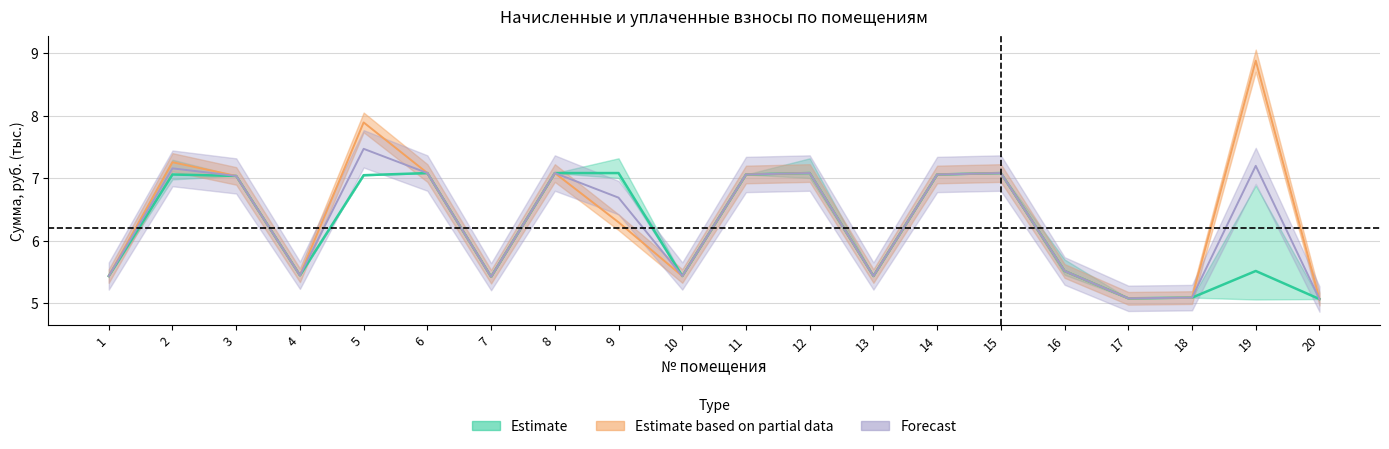

Between 1 and 13, which series saw the biggest shift?

nachisleno